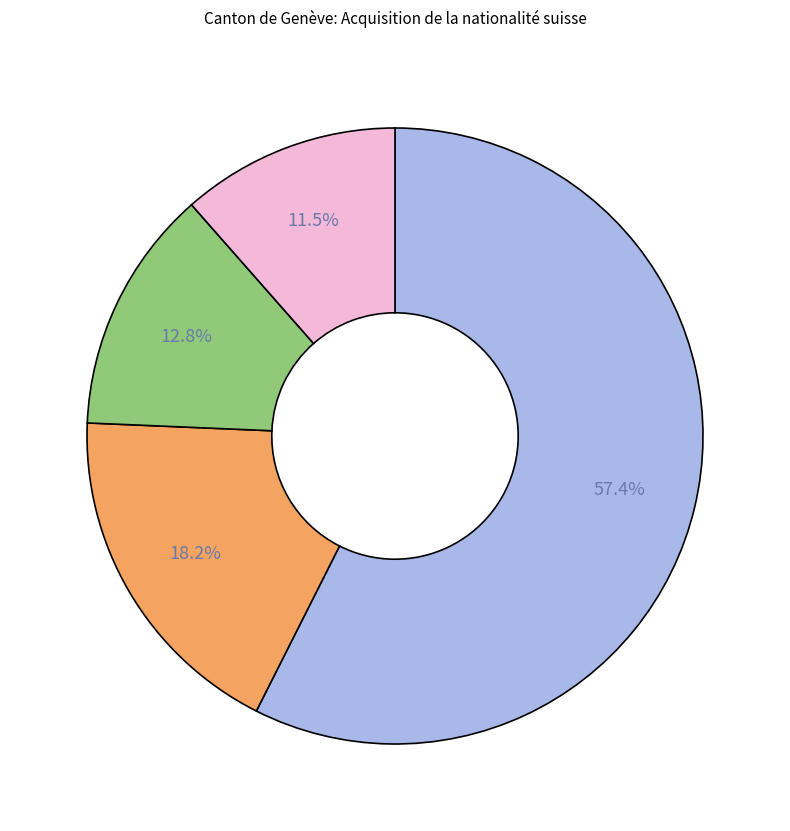

To the nearest percent, what is the difference between the largest and smallest slice percentages?

46%